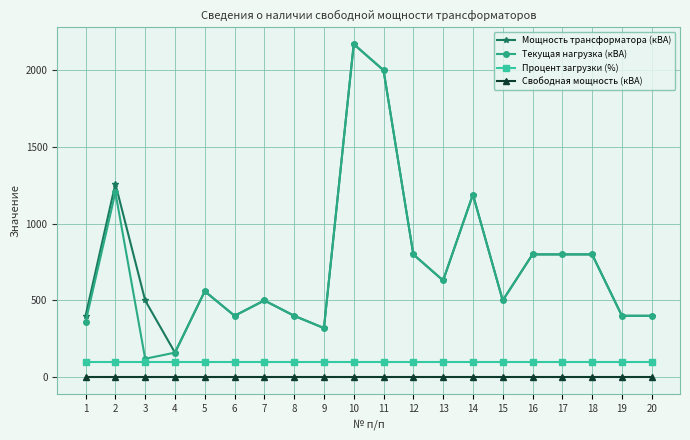

What are all the series names shown in the legend?

Мощность трансформатора (кВА), Текущая нагрузка (кВА), Процент загрузки (%), Свободная мощность (кВА)